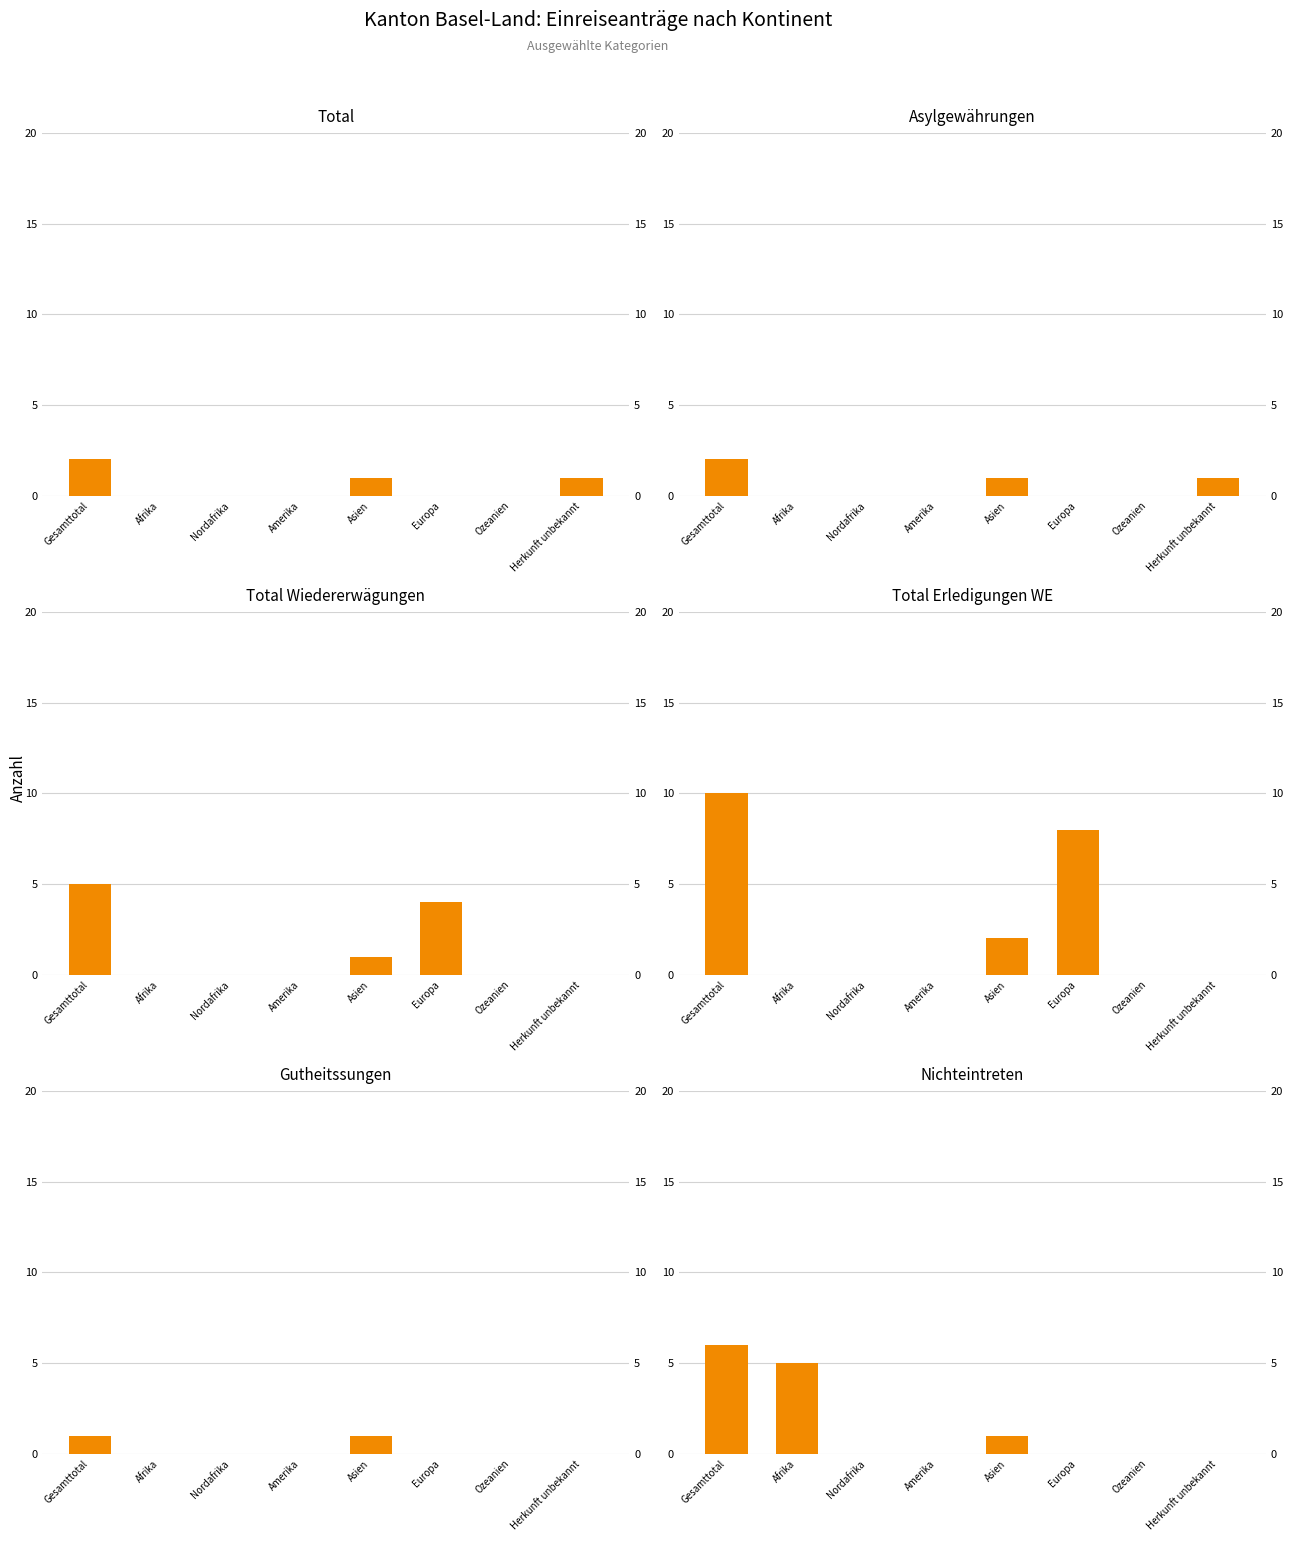

What position from the left is Afrika?

2